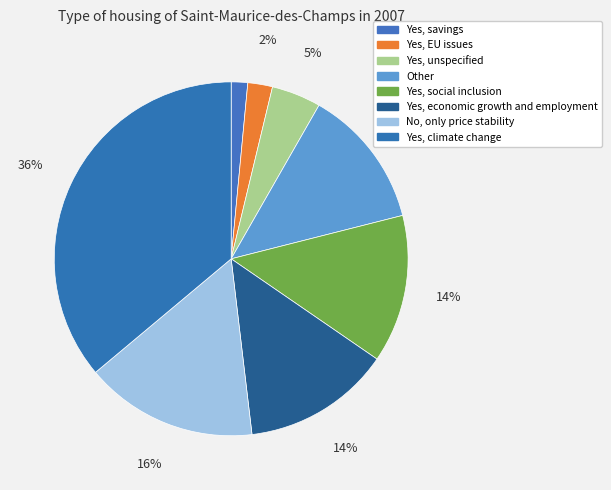

What is the smallest slice in the pie chart?

Yes, savings